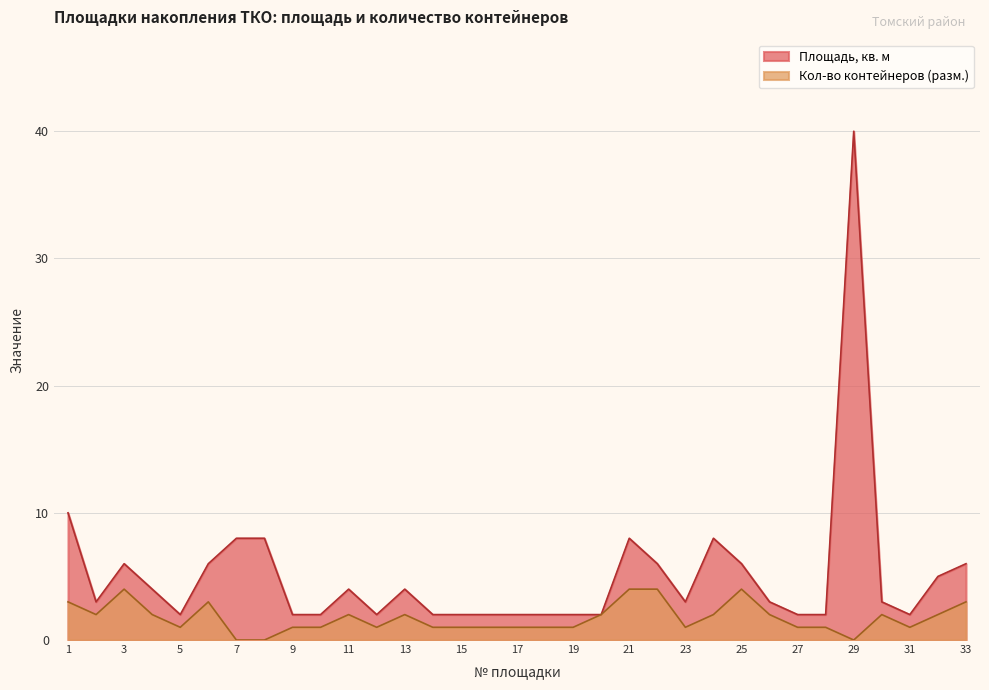

Count the number of data series in this chart.

2